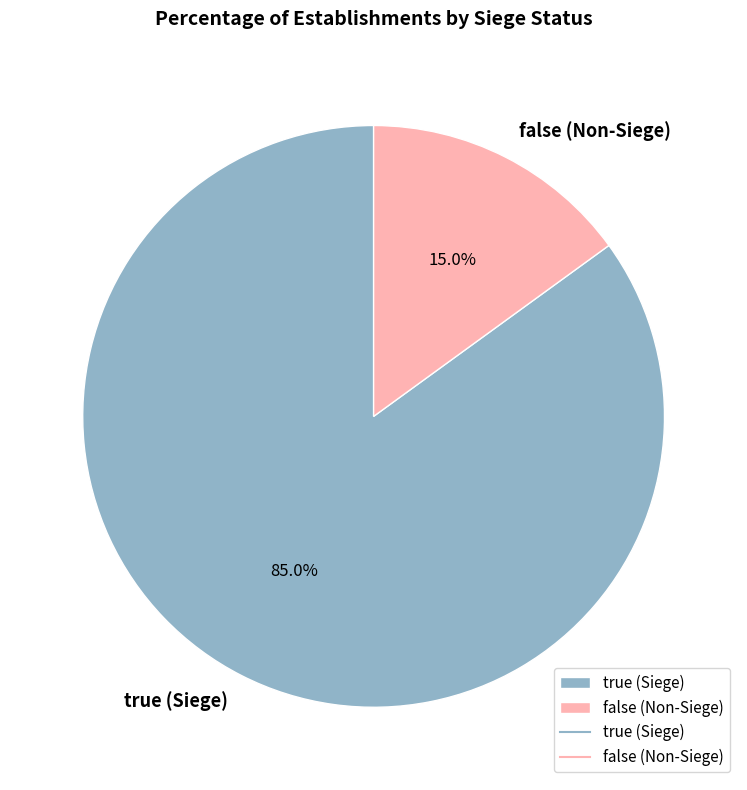

Which category has the smallest portion of the pie?

false